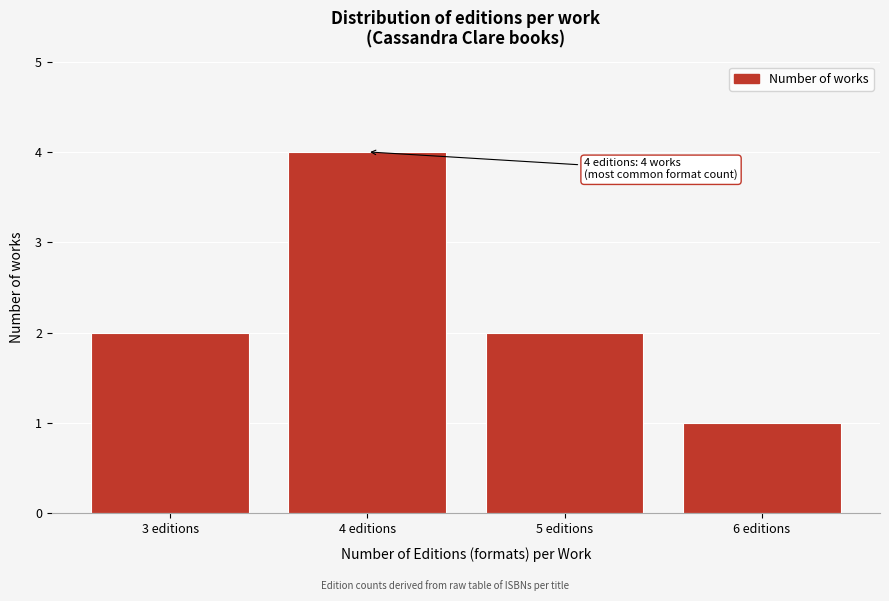

Reading left to right, transcribe all the data shown in this chart.

2	4	2	1